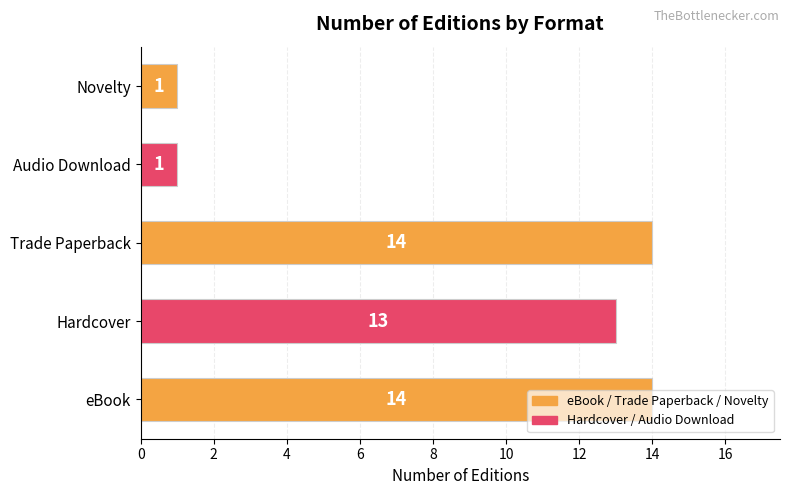

What is the difference between the second highest and second lowest values?

13